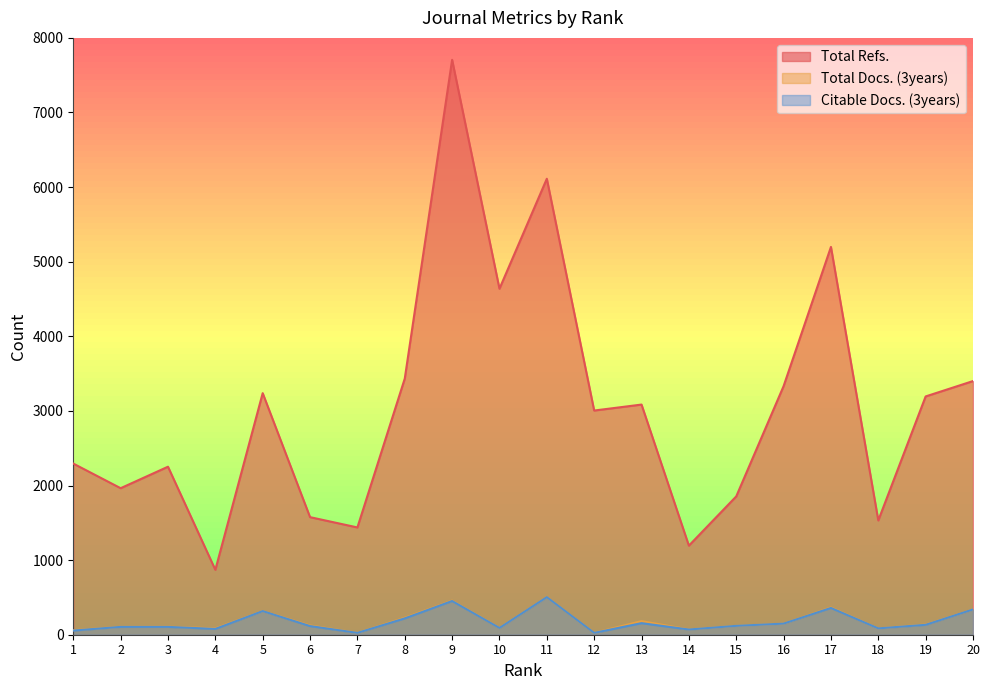

Which series has the widest spread of values?

Total Refs.